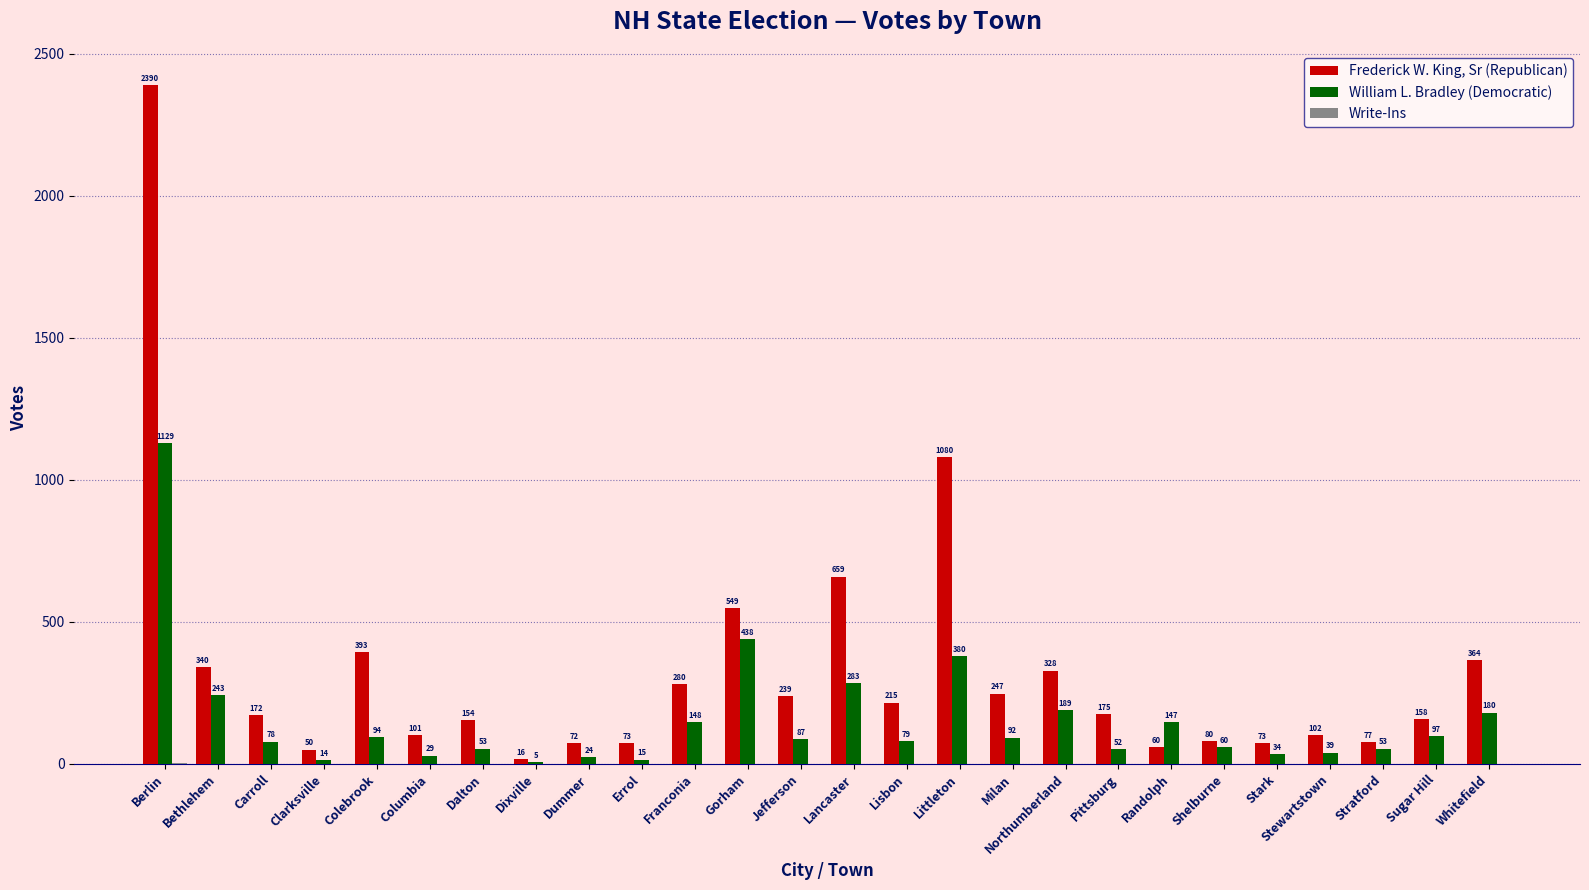

True or false: William L. Bradley (Democratic) has a value of 94 at Colebrook.

True